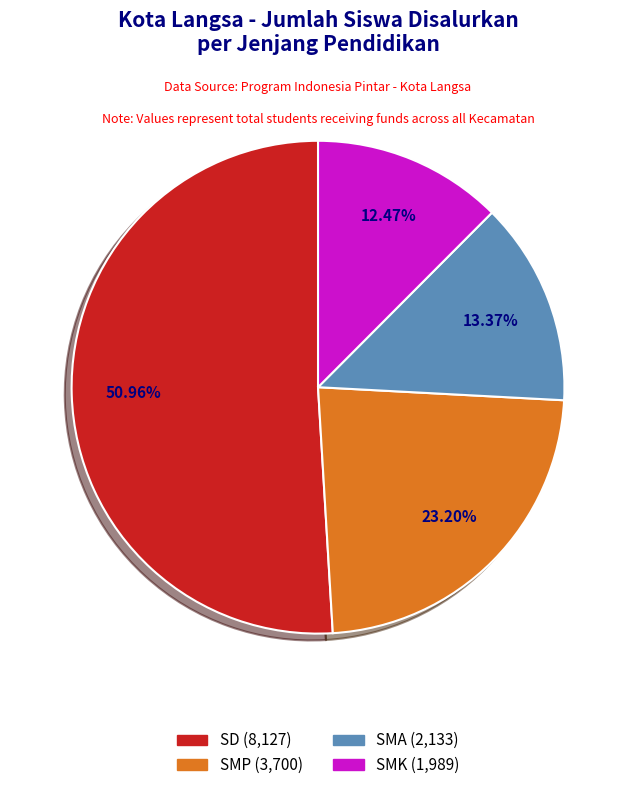

Is there a majority slice in this chart?

Yes